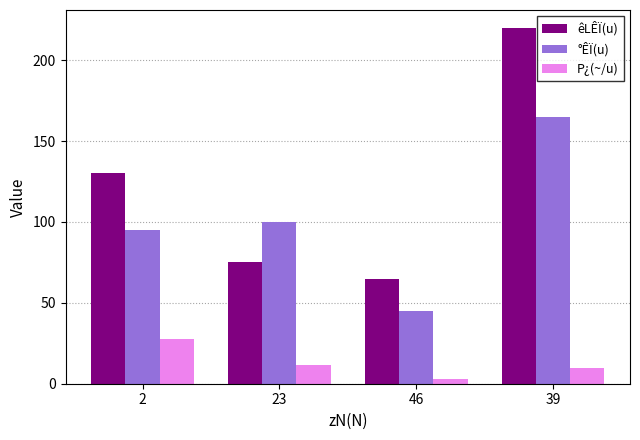

Which series changed the most between 2 and 23?

êLÊÏ(u)